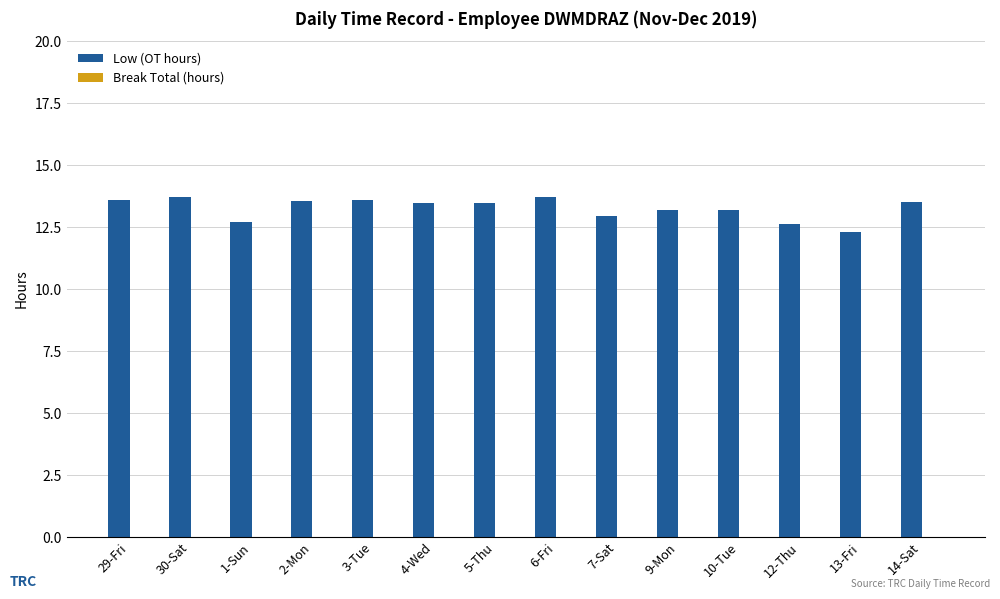

The chart shows a value of 13.2 at 10-Tue. True or false?

True